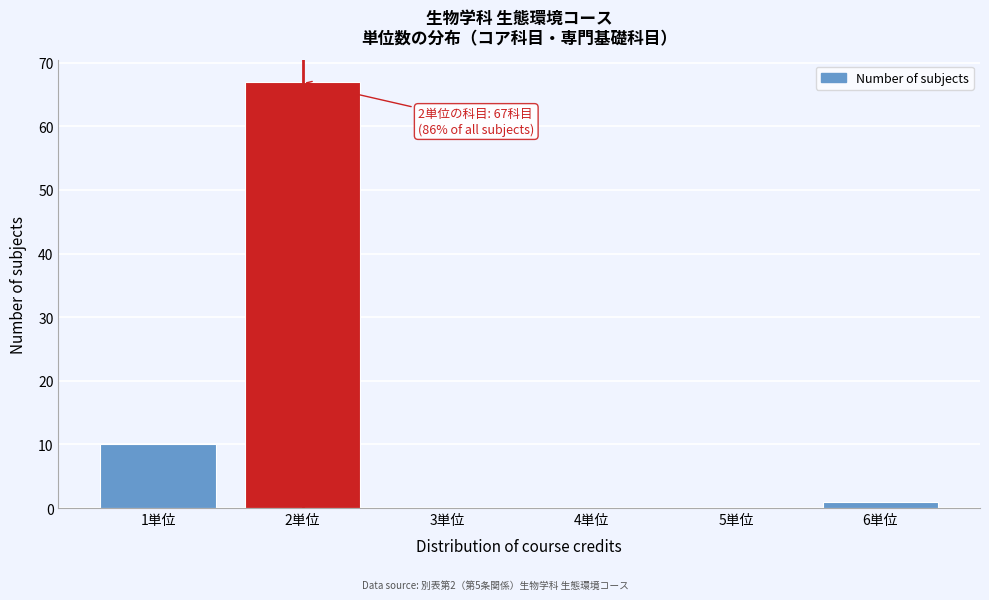

Reading left to right, list all the values displayed in this chart.

1単位=10	2単位=67	3単位=0	4単位=0	5単位=0	6単位=1